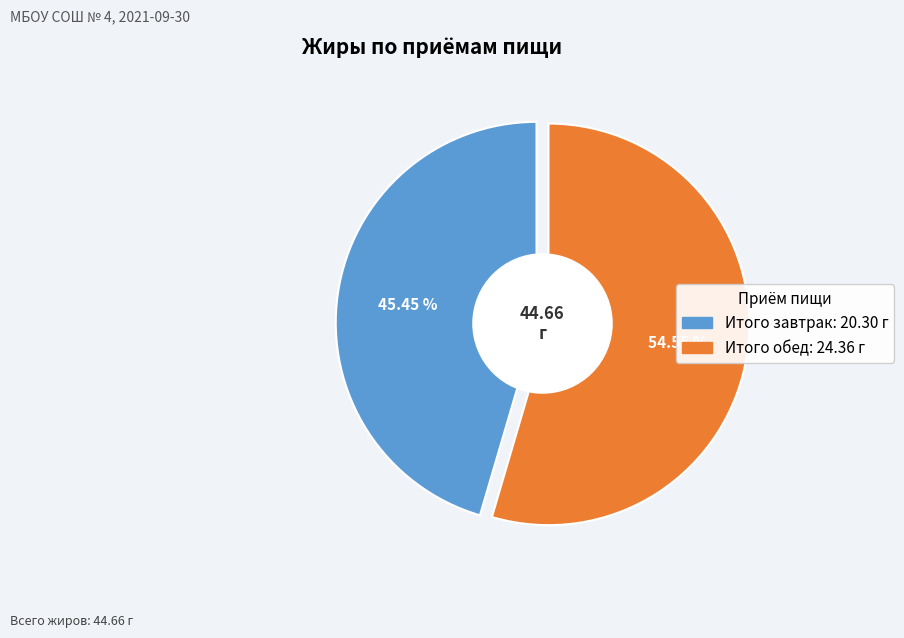

What is the ratio of the value at Итого обед to the value at Итого завтрак?

1.2